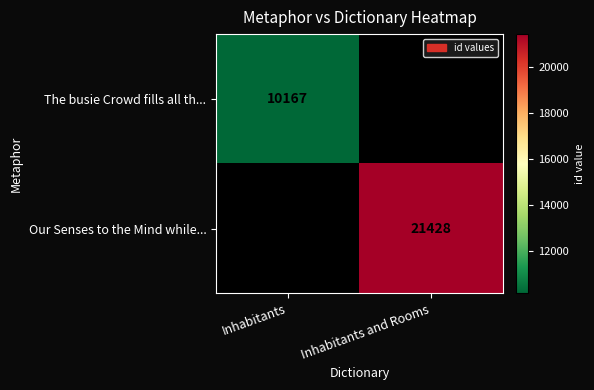

The The busie Crowd fills all th... series shows 6372 at Inhabitants. True or false?

False